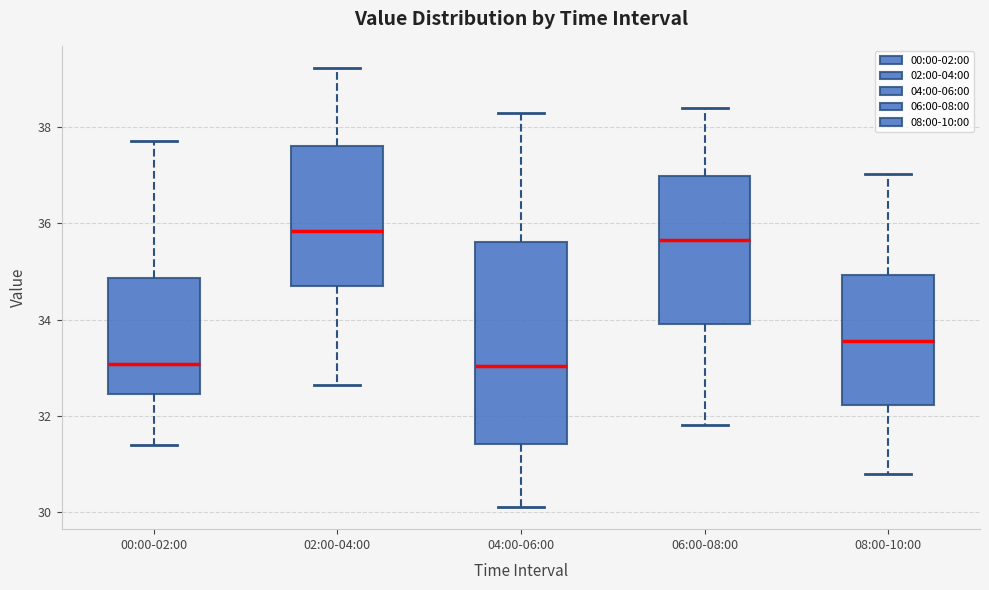

Comparing the boxes themselves (not the whiskers), which one is the tallest?

04:00-06:00